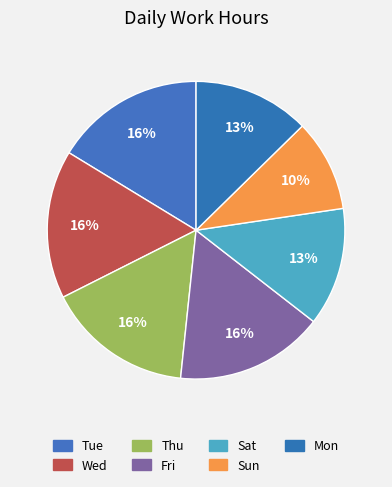

How many segments does this pie chart have?

7